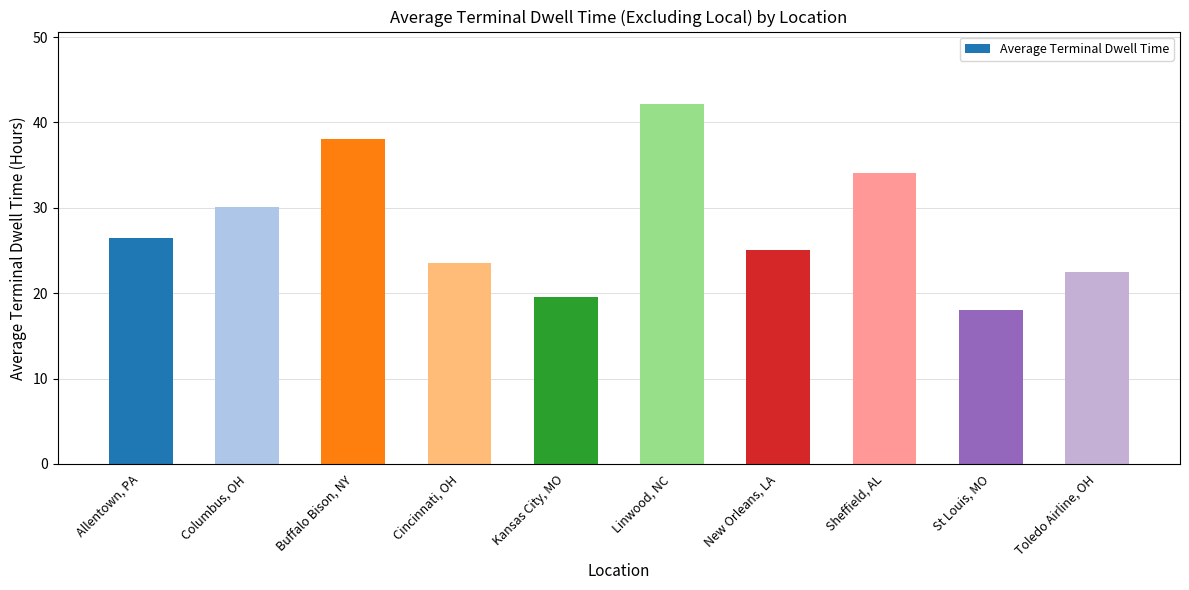

How many categories are shown in the chart?

10